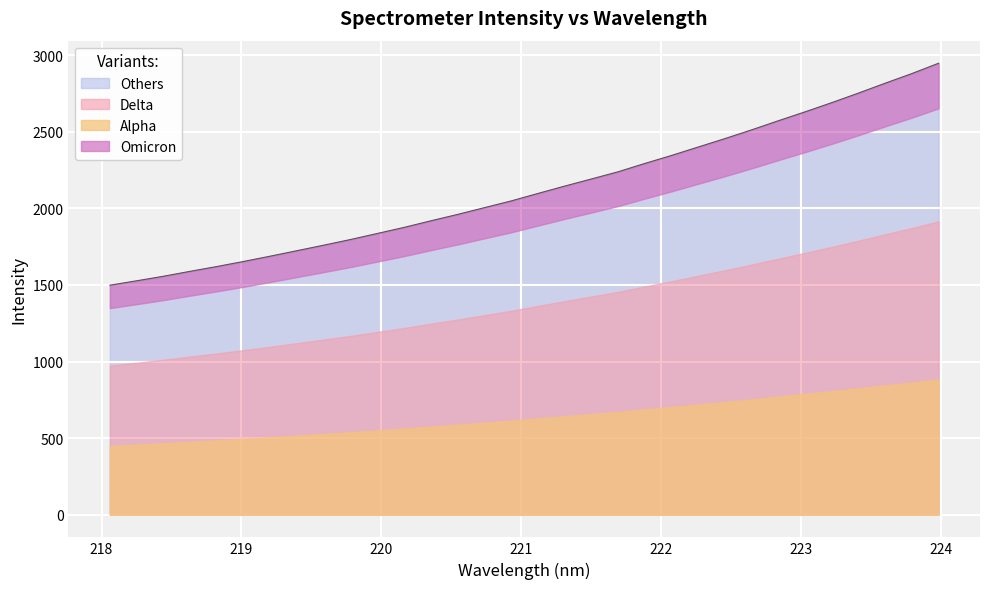

Reading left to right, transcribe all the data shown in this chart.

1498.7	1527.4	1556.9	1589.2	1620.6	1653.7	1688.4	1724.1	1760.2	1797.0	1836.4	1876.1	1919.0	1960.7	2004.8	2048.6	2097.3	2145.4	2191.9	2238.8	2293.2	2345.5	2400.6	2455.5	2512.6	2572.1	2630.2	2690.3	2752.7	2817.1	2880.1	2947.4